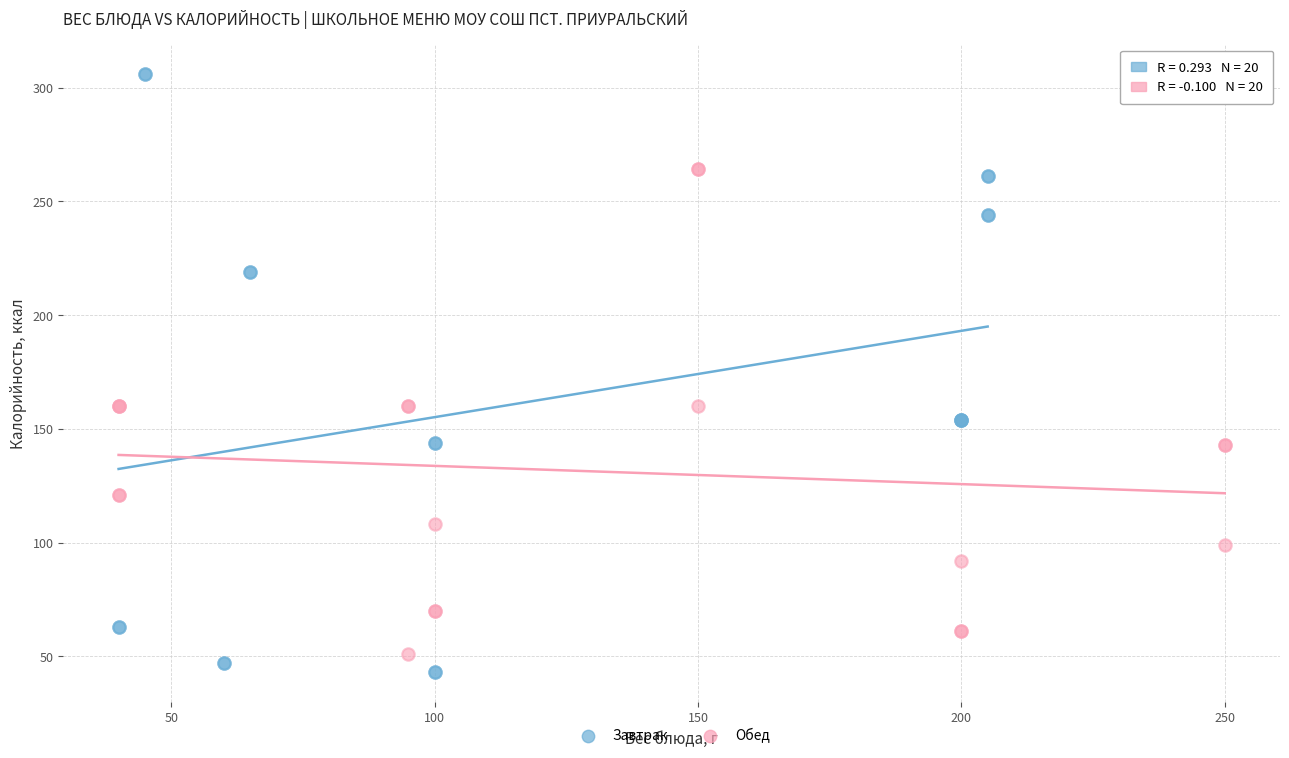

Which series contains the highest Y value?

Завтрак